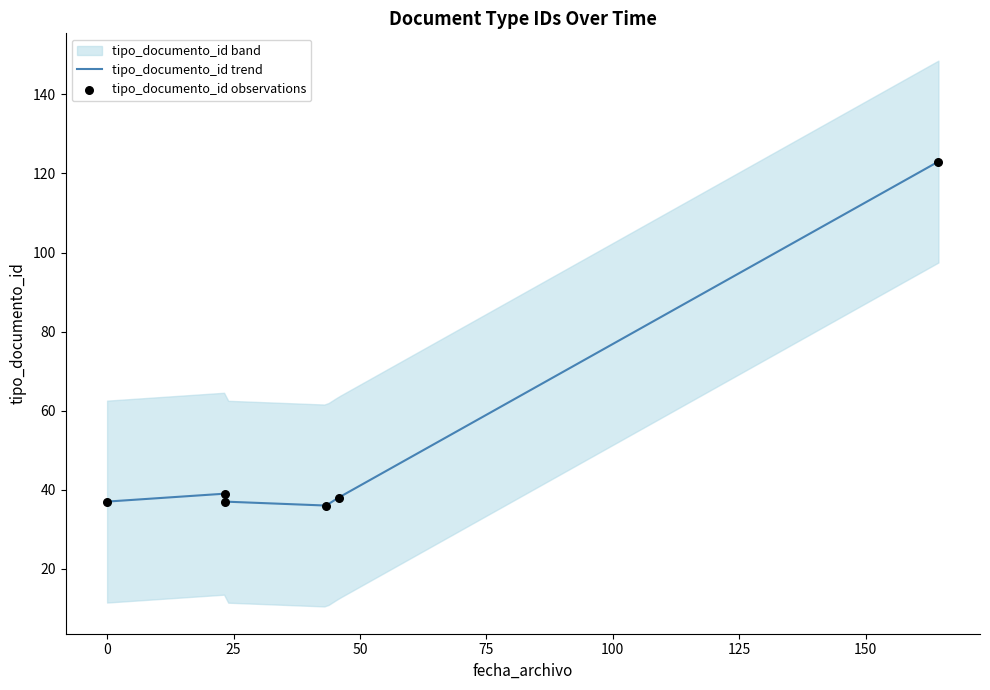

Which has a higher value, 2014-12-23 12:21:48 or 2014-12-23 12:21:48?

2014-12-23 12:21:48